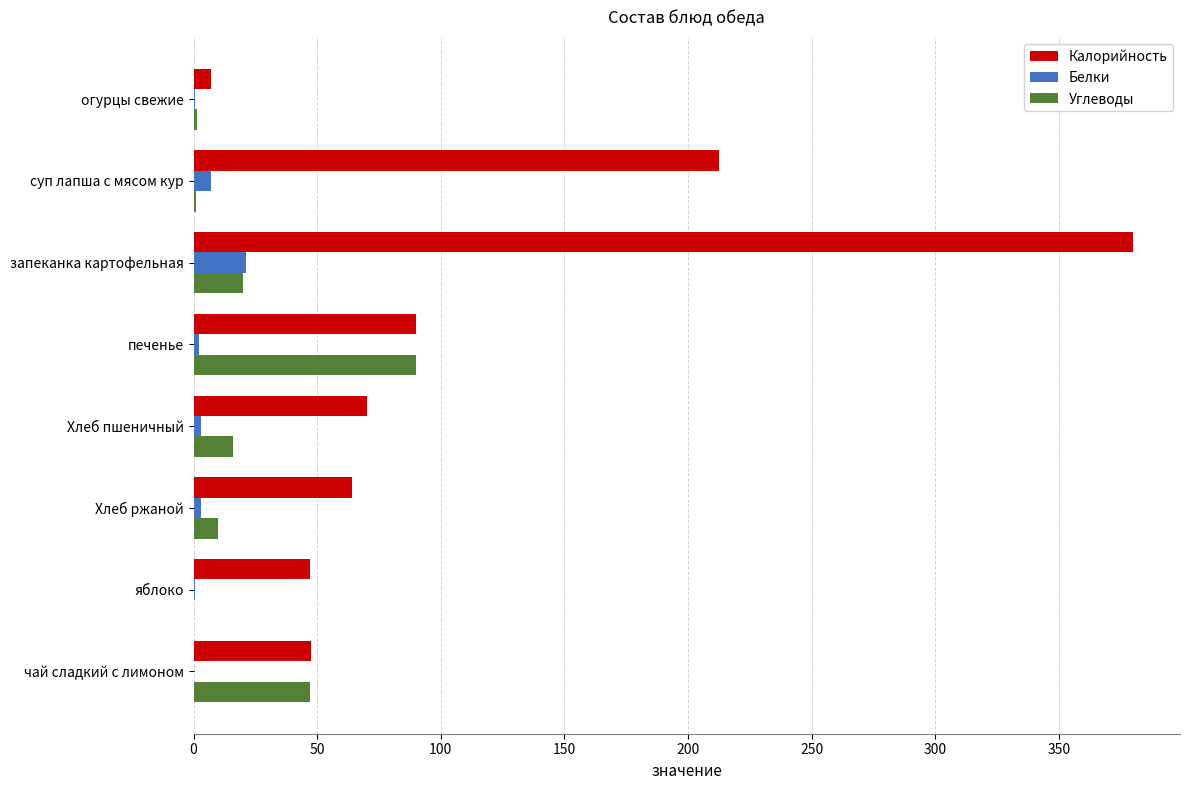

The value of Калорийность at чай сладкий с лимоном is 68.2. True or false?

False